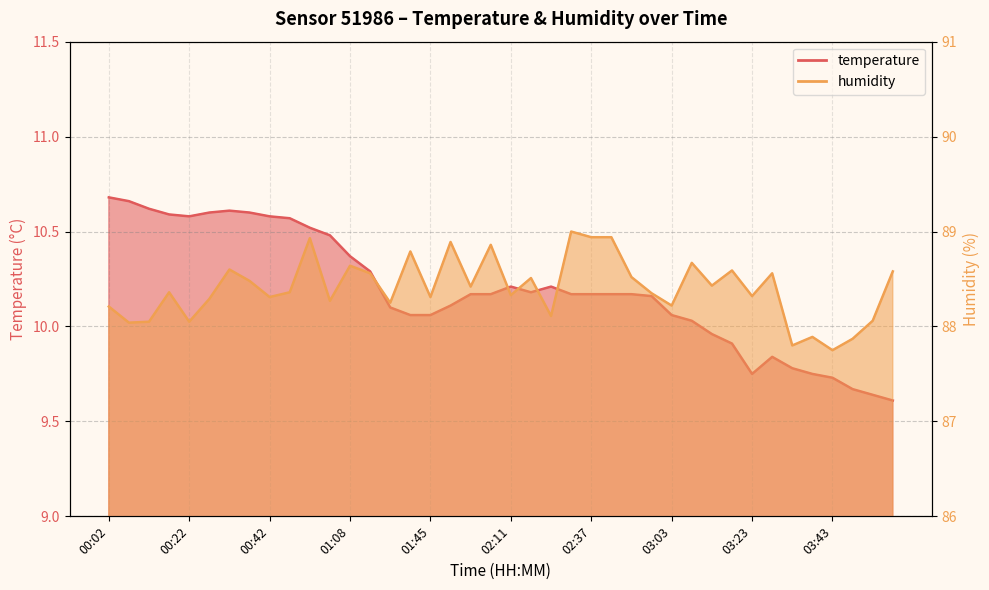

Rank the series at 01:35 from lowest to highest value.

temperature, humidity